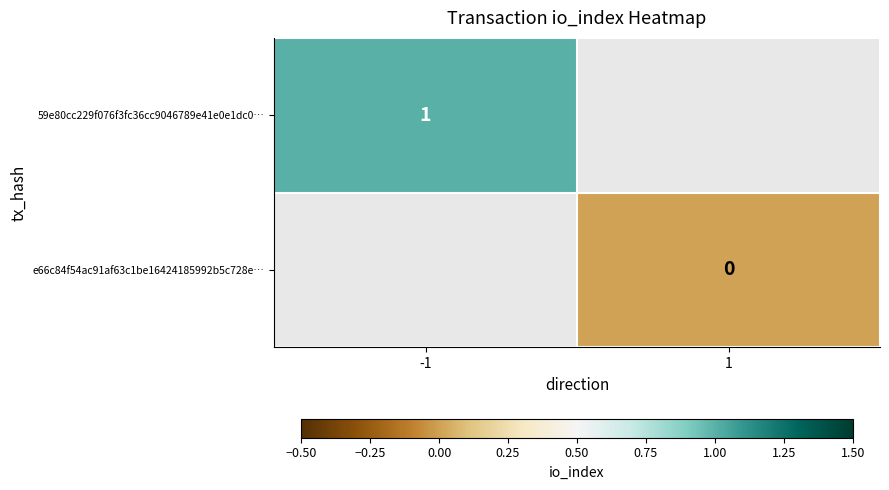

The value of 59e80cc229f076f3fc36cc9046789e41e0e1dc0… at -1 is 1. True or false?

True